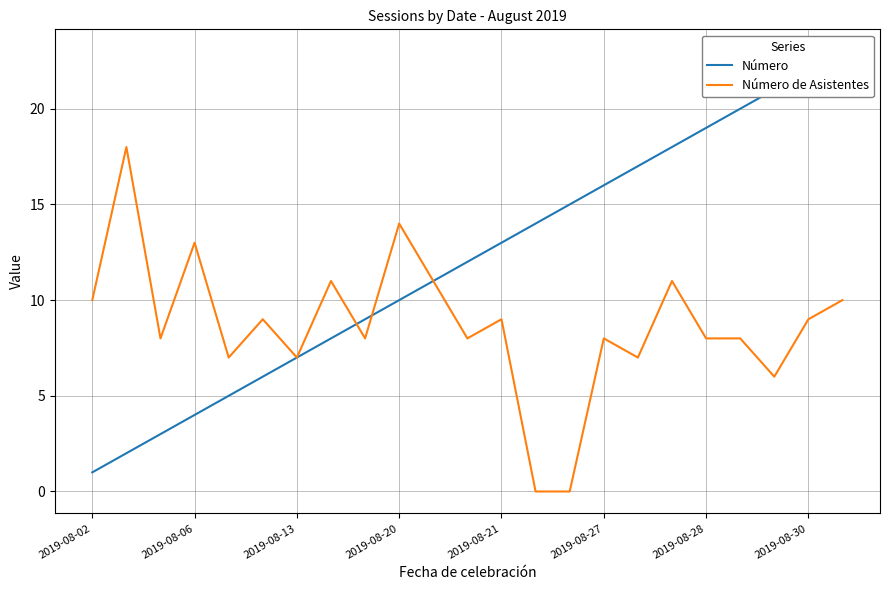

Which series ends up on top after the final intersection of Número and Número de Asistentes?

Número de Asistentes